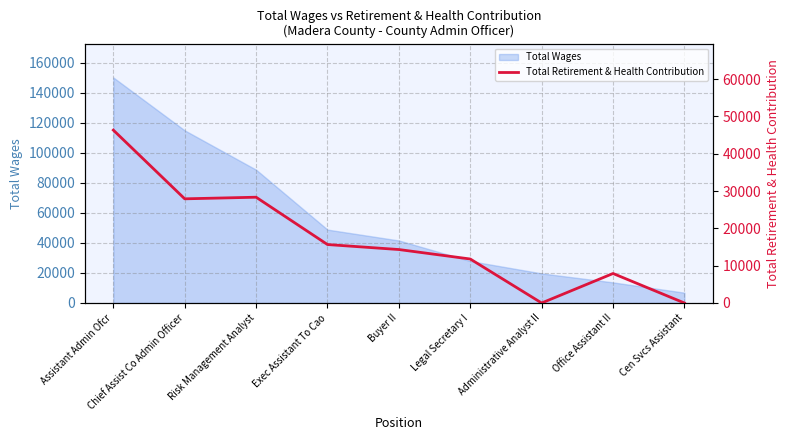

Which has a higher value, Legal Secretary I or Cen Svcs Assistant?

Legal Secretary I